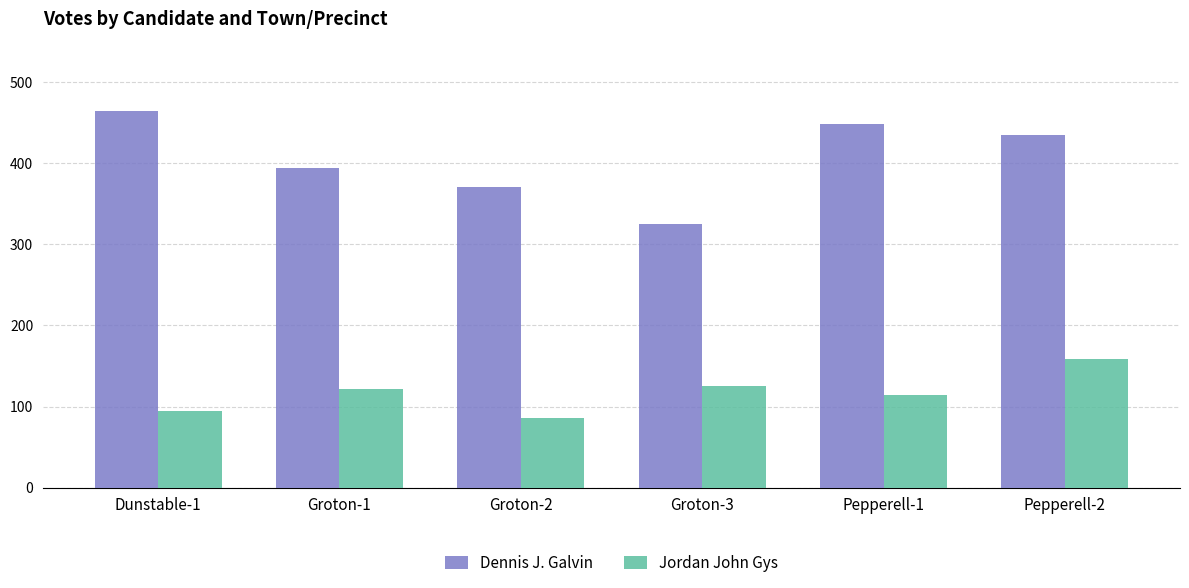

How many categories are shown in the chart?

6